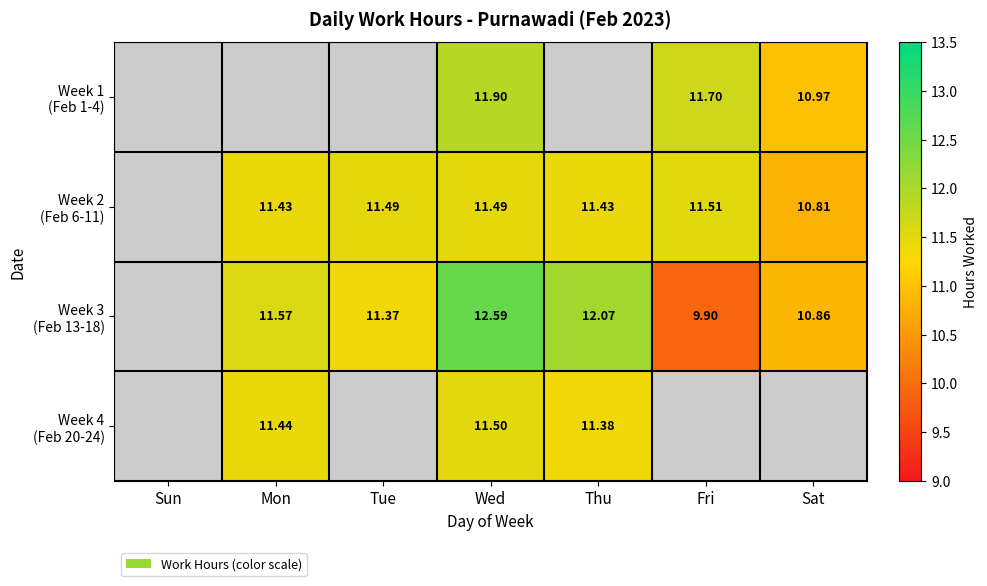

What is the maximum value shown in the chart?

12.6